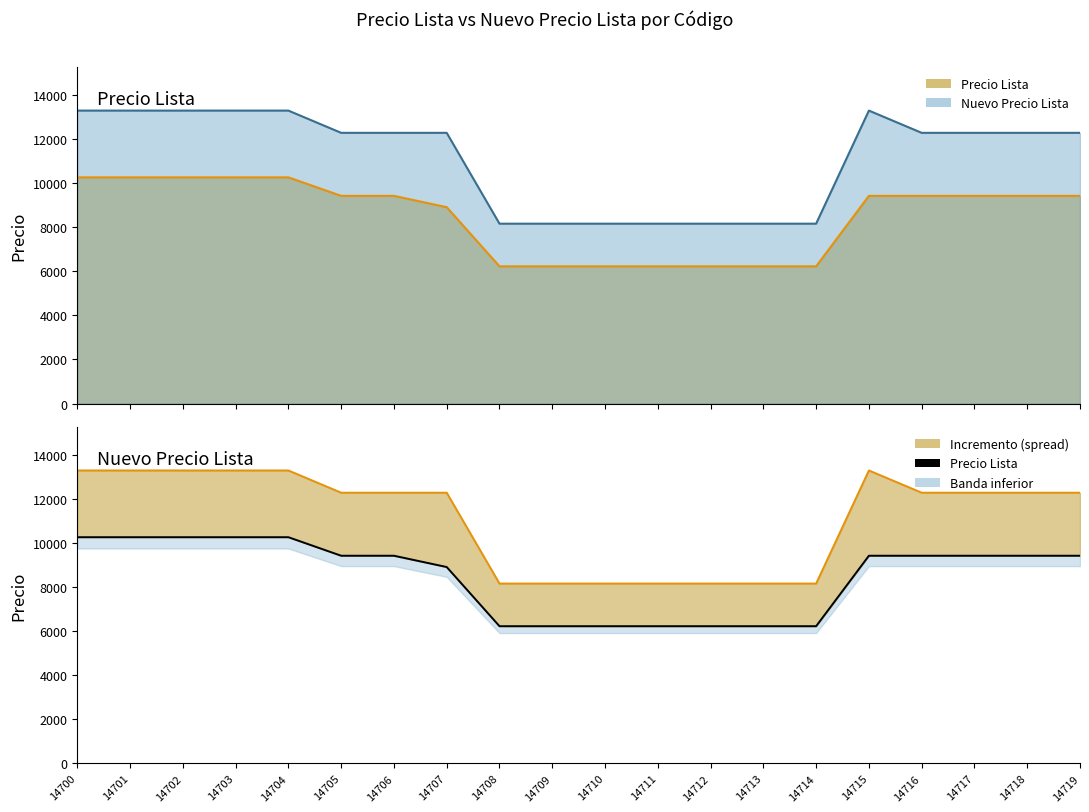

What is the average value of the Precio Lista series?

8478.5